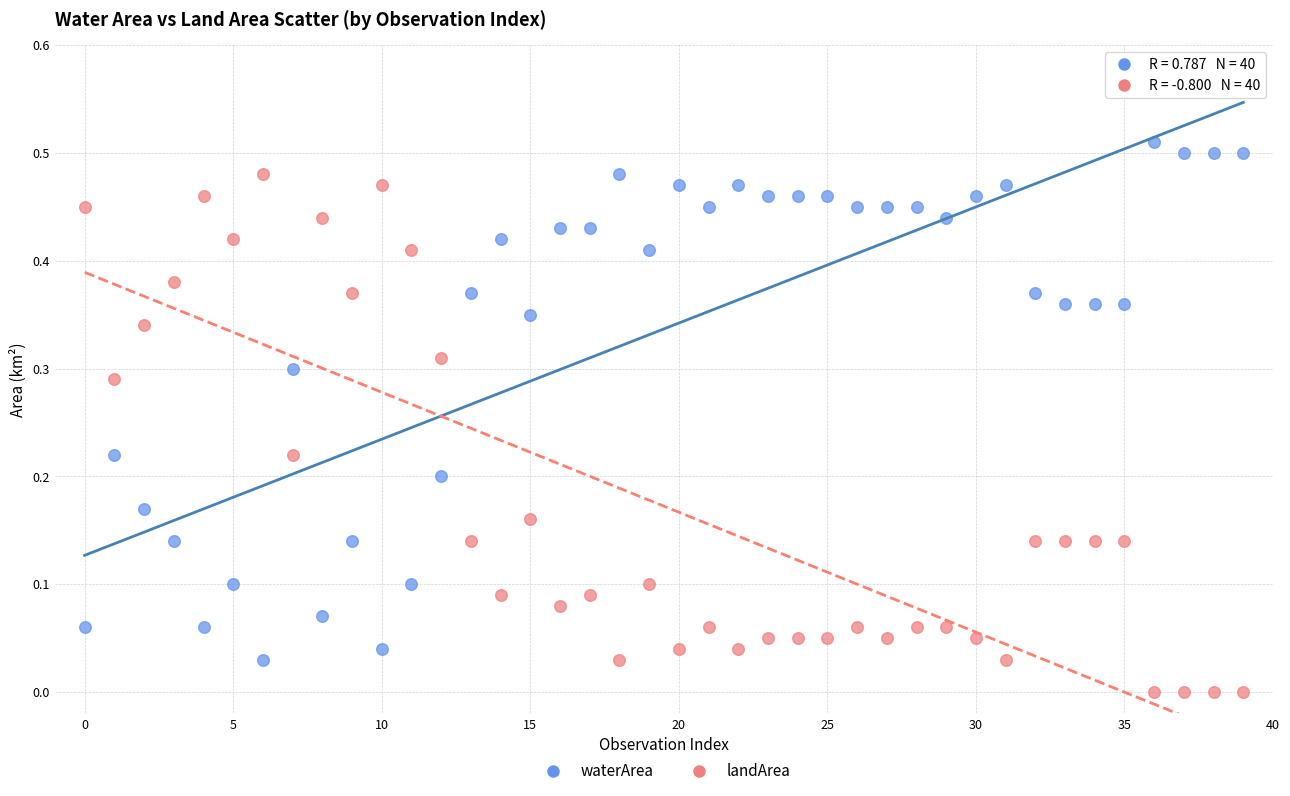

Which series reaches the minimum Y coordinate?

landArea